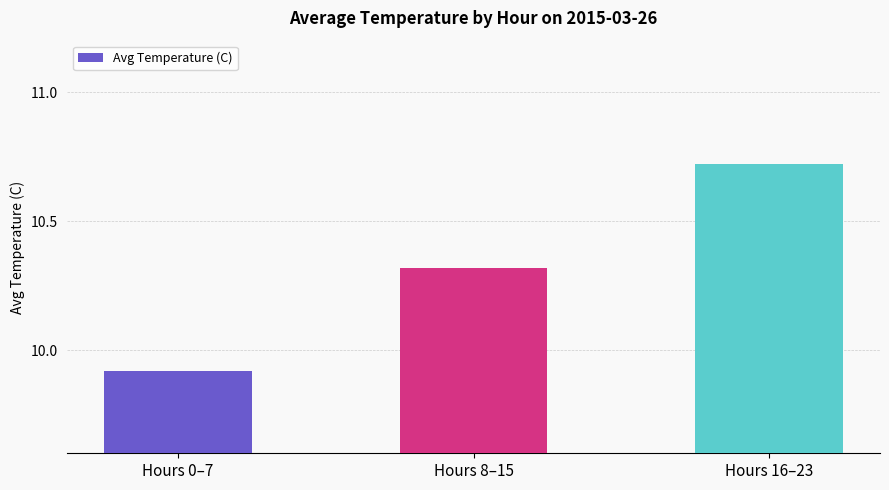

What is the label of the 3rd bar from the left?

Hours 16–23